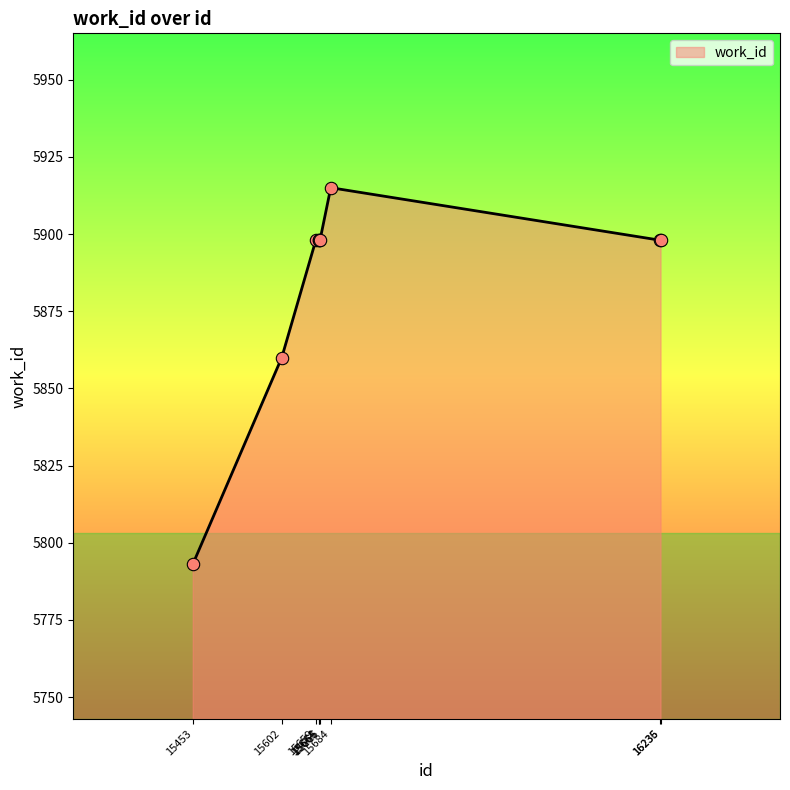

What is the change in value from 15602 to 15666?

+38